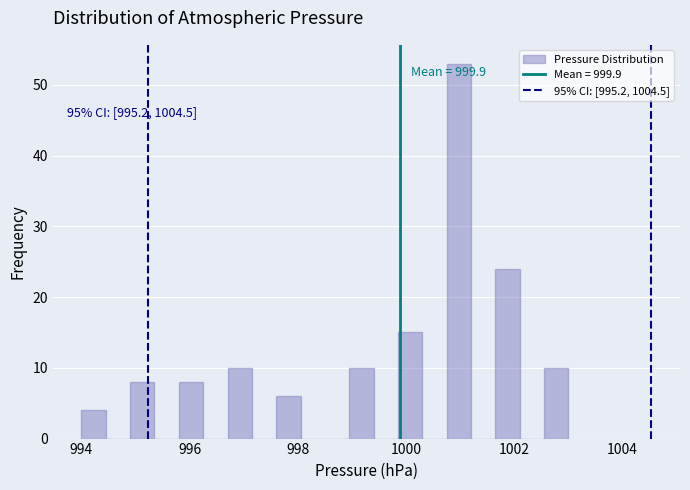

Read against the x-axis, roughly where is the centre of the tallest bar?

1001.0